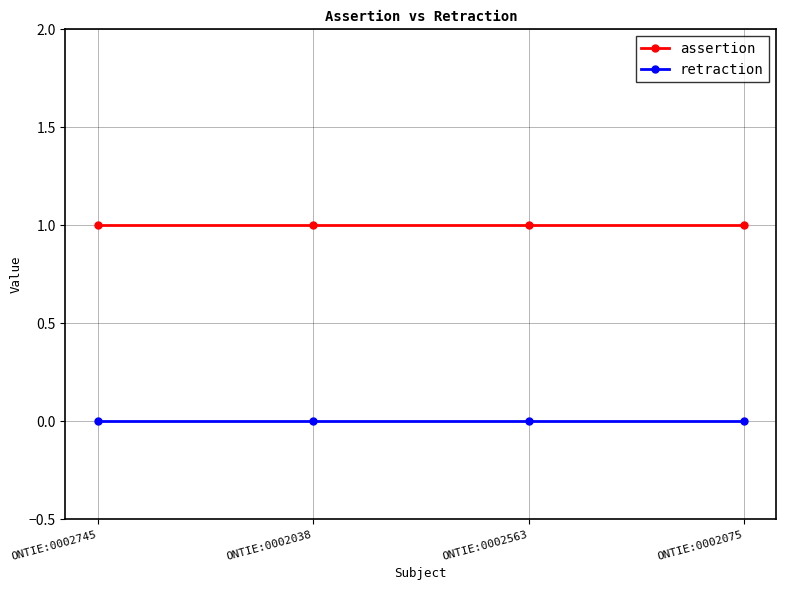

Reading right to left, transcribe all the data shown in this chart.

assertion: ONTIE:0002075=1	ONTIE:0002563=1	ONTIE:0002038=1	ONTIE:0002745=1
retraction: ONTIE:0002075=0	ONTIE:0002563=0	ONTIE:0002038=0	ONTIE:0002745=0